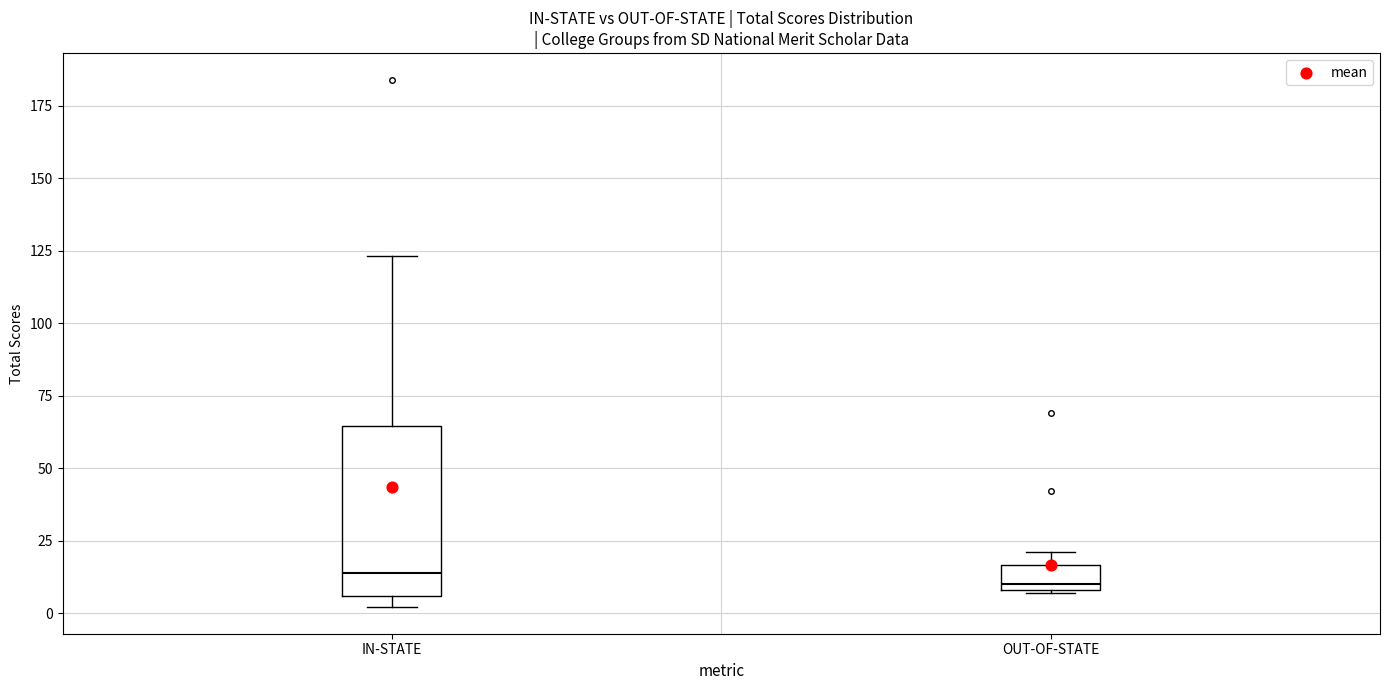

Where is the lower edge of the box for IN-STATE on the y-axis? The values are not printed on the chart, so give them approximately, as read against the axis.

5